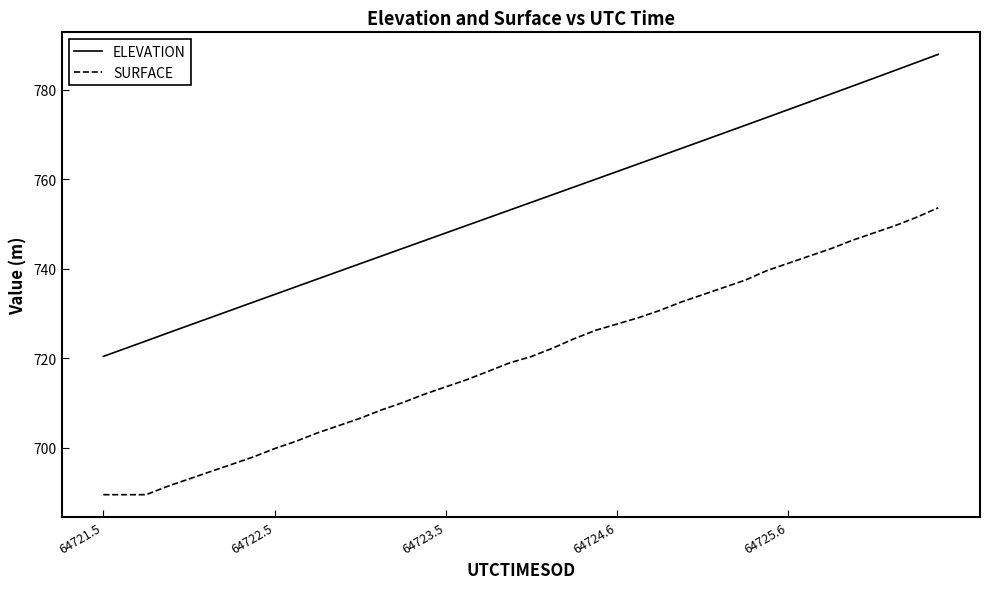

True or false: ELEVATION and SURFACE intersect in this chart.

False